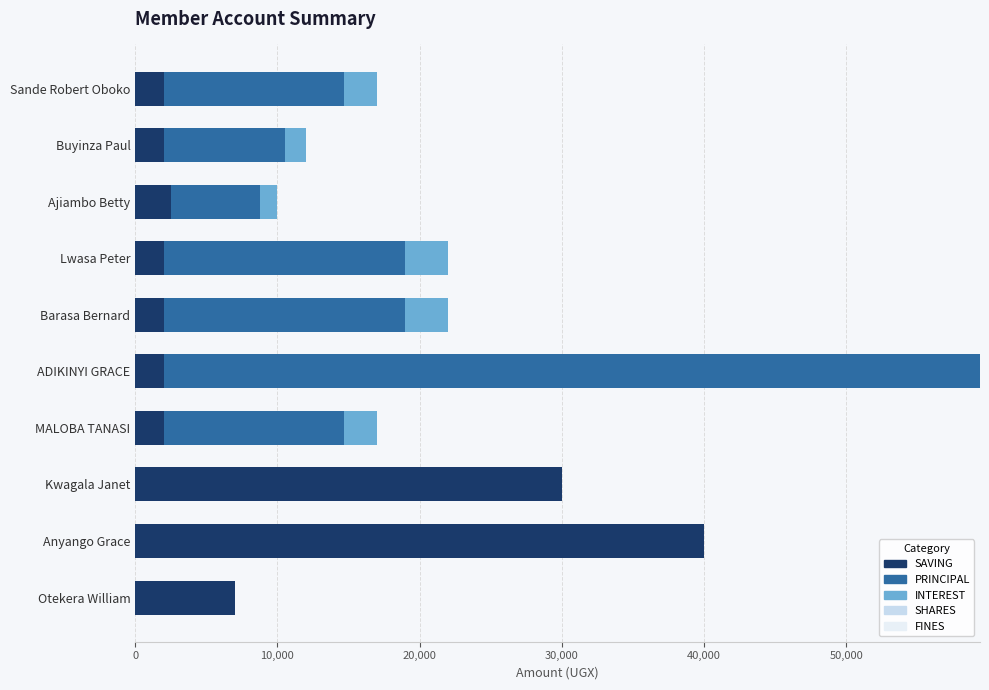

Is it true that SAVING equals 2000 at MALOBA TANASI?

True